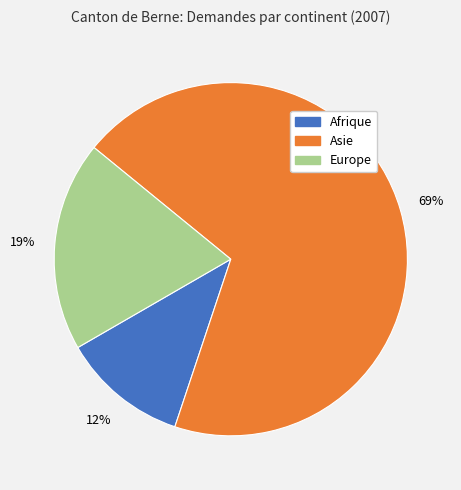

Combined, do Europe and Asie account for over 50%?

Yes